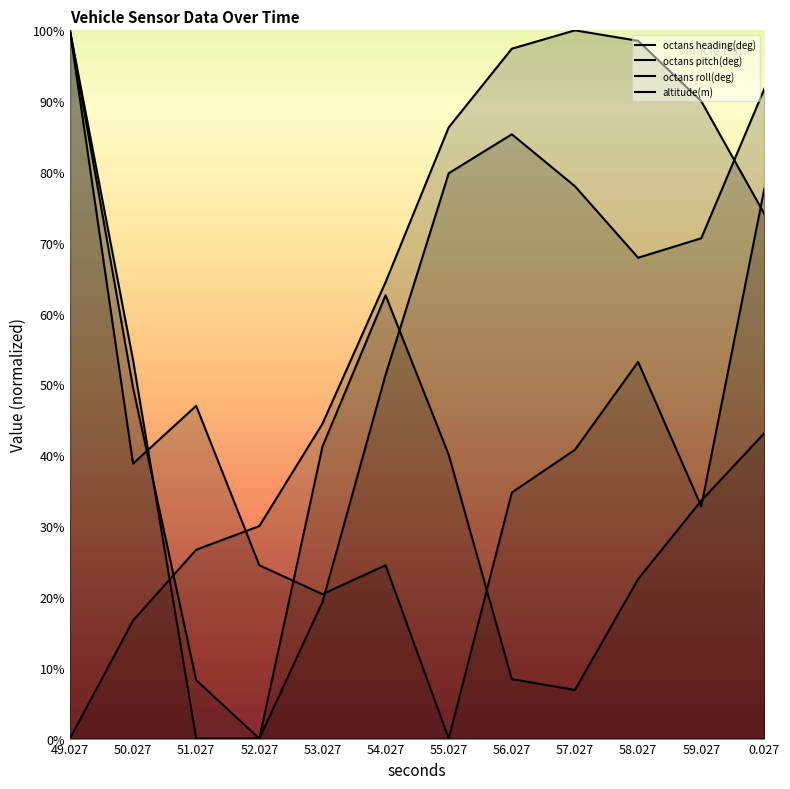

Is it true that octans pitch(deg) equals 78.0 at 57.027?

True